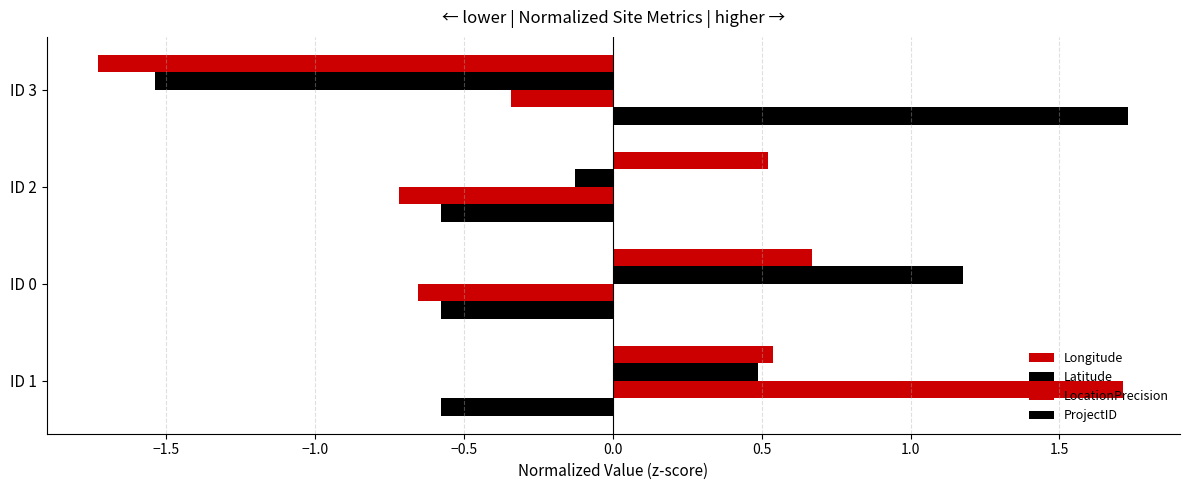

How many values in the Latitude series exceed 0?

2